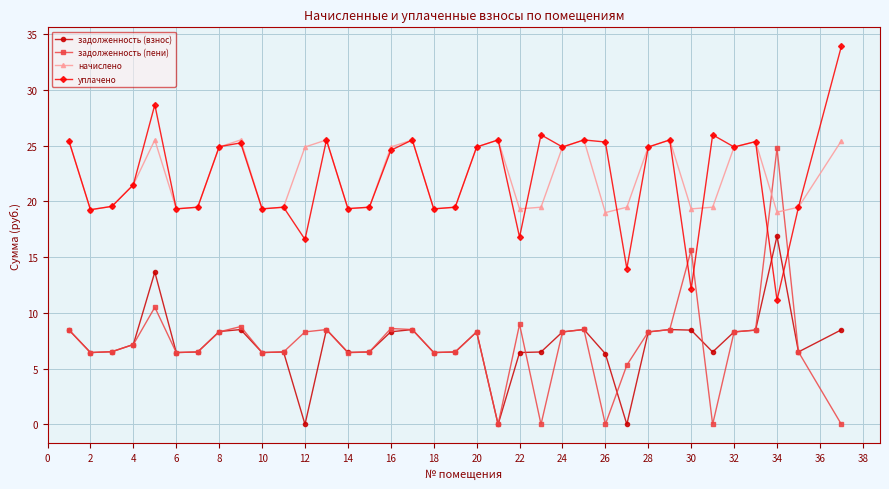

True or false: начислено and задолженность (взнос) intersect in this chart.

False